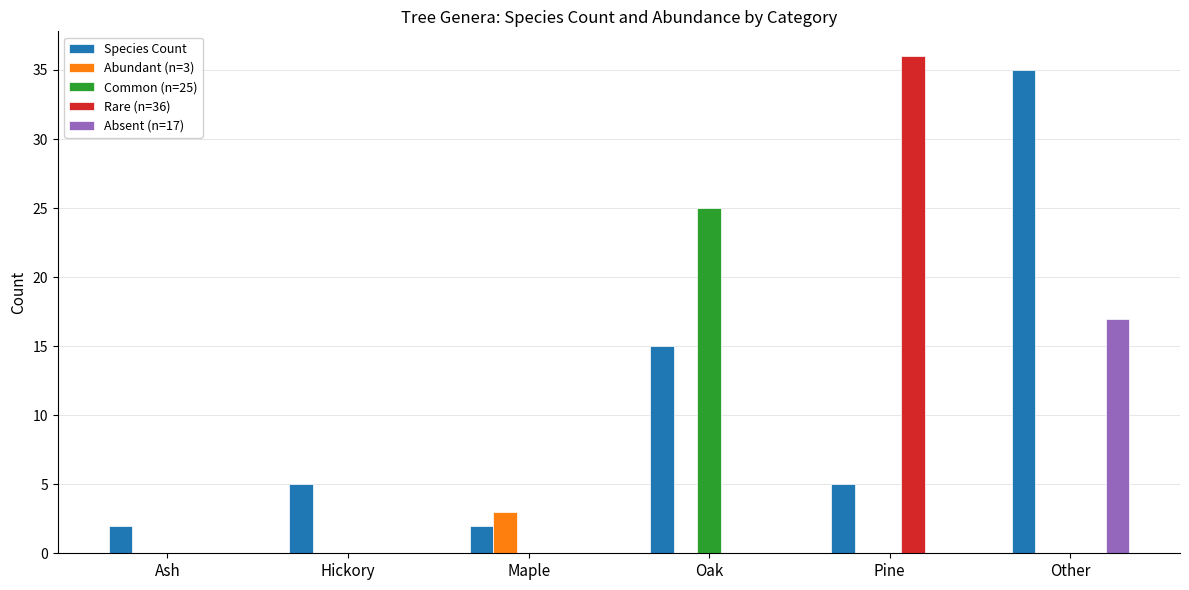

Is it true that Common (n=25) equals 12 at Hickory?

False